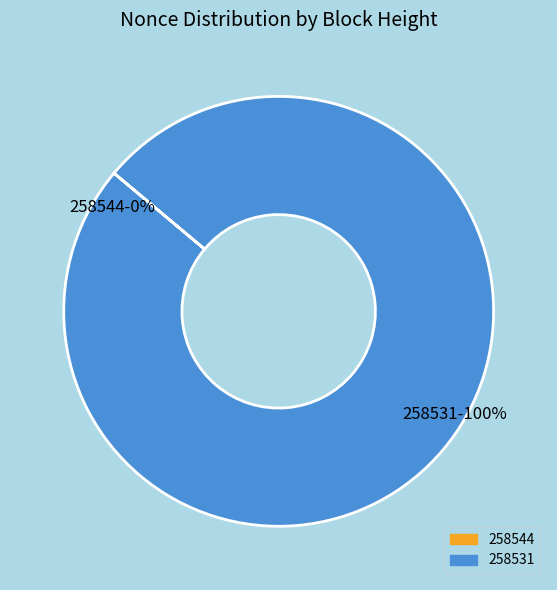

Is the sum of 258531 and 258544 greater than half?

Yes